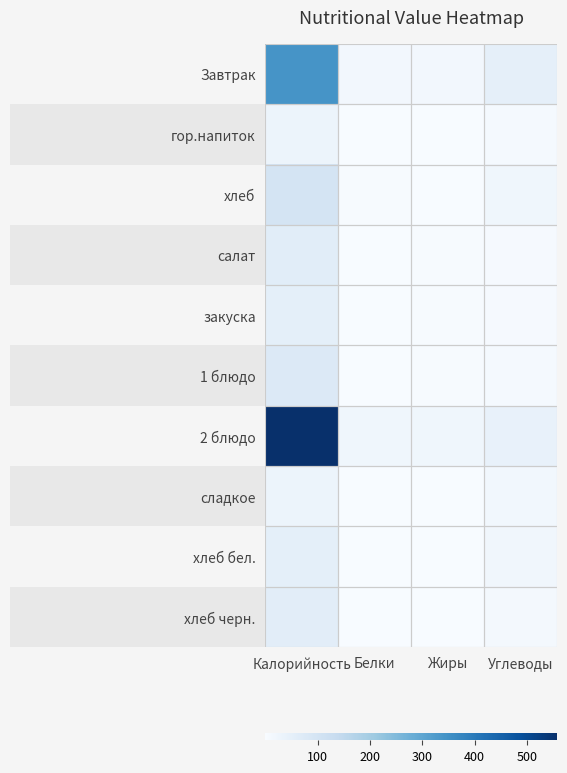

Where is хлеб nearest to the value 49?

Углеводы